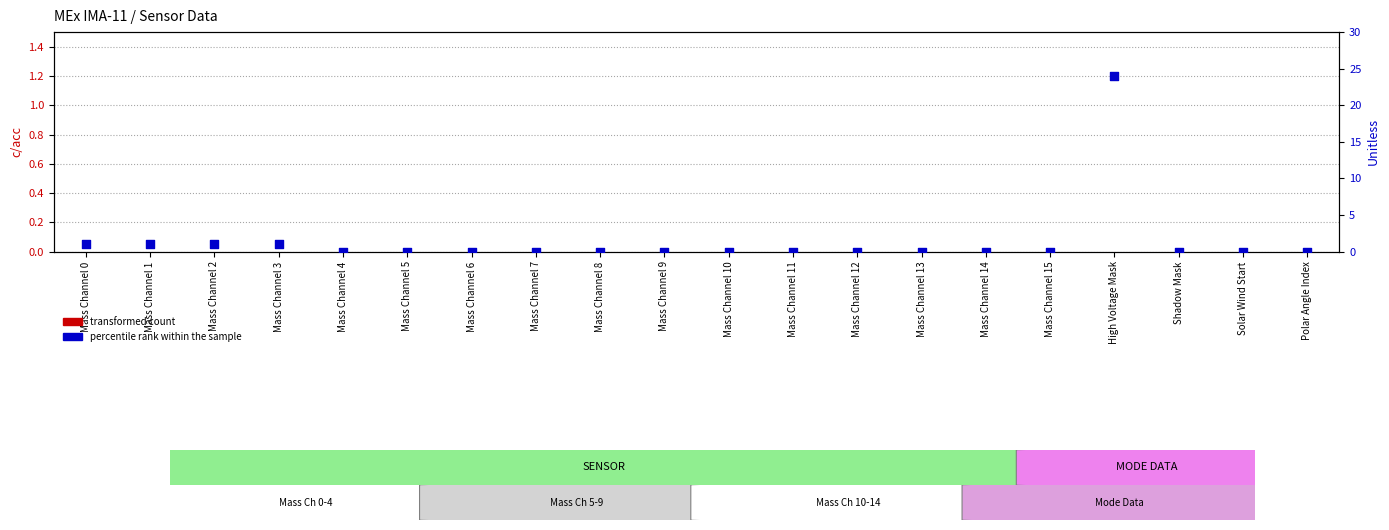

At how many categories does at least one series exceed 0?

5